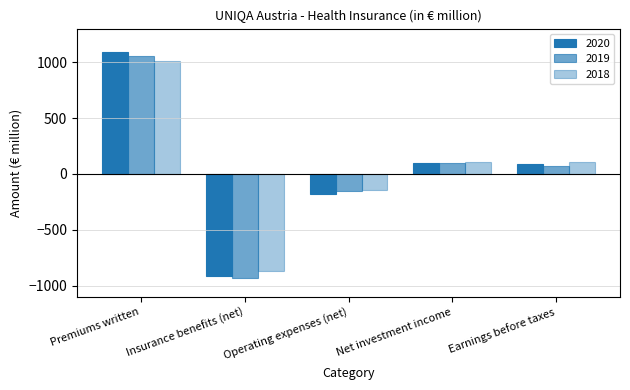

Does the chart contain stacked bars?

No